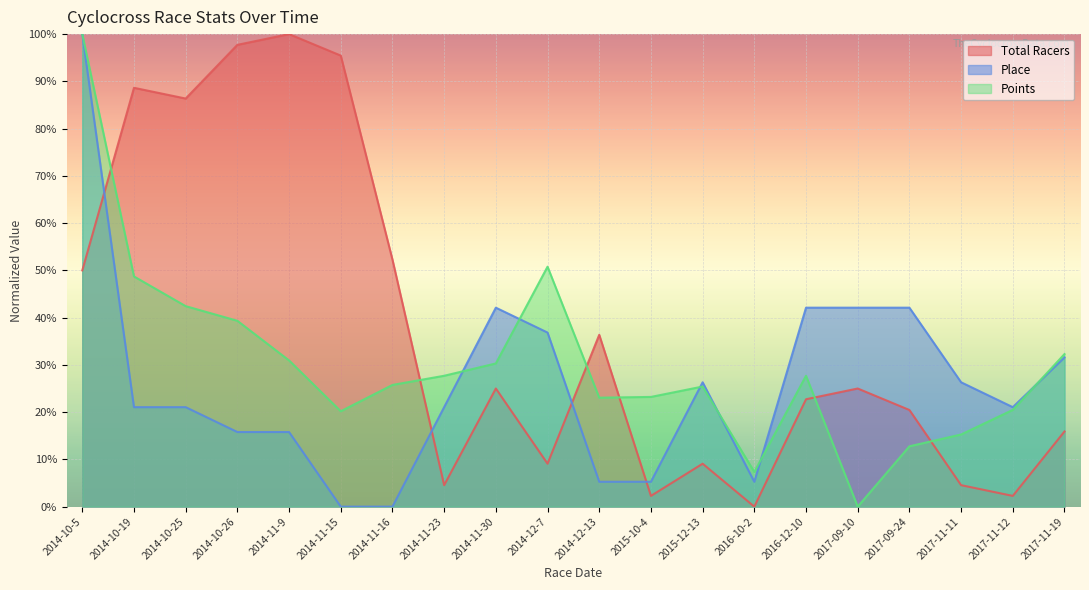

What is the greatest value displayed?

100.0